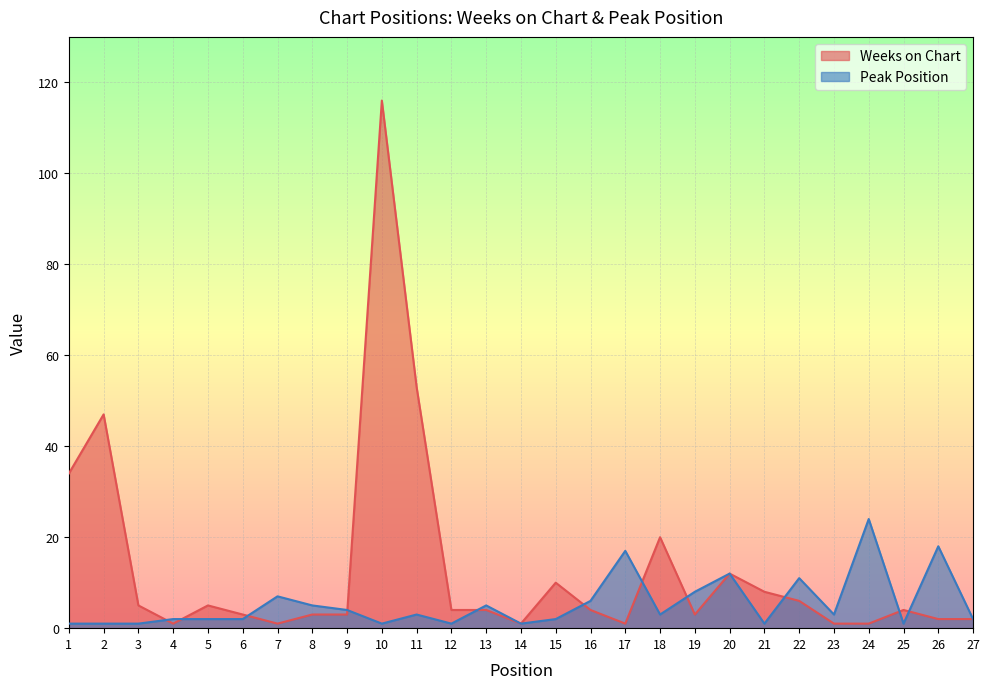

What value does the Weeks on Chart series have at 9, to the nearest 5?

5